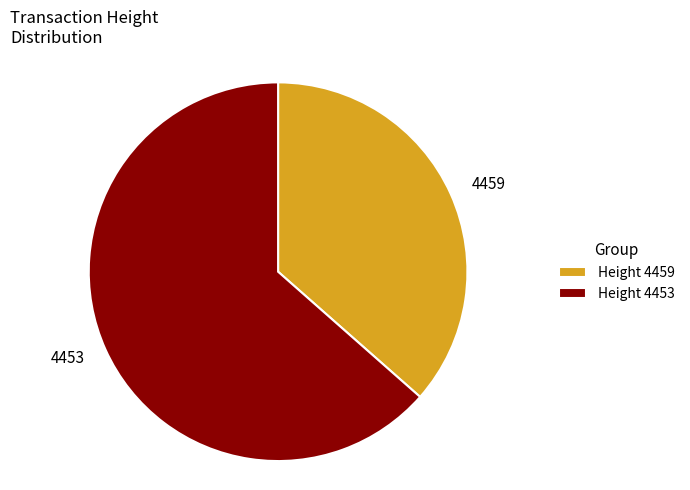

Does any single category account for the majority?

Yes